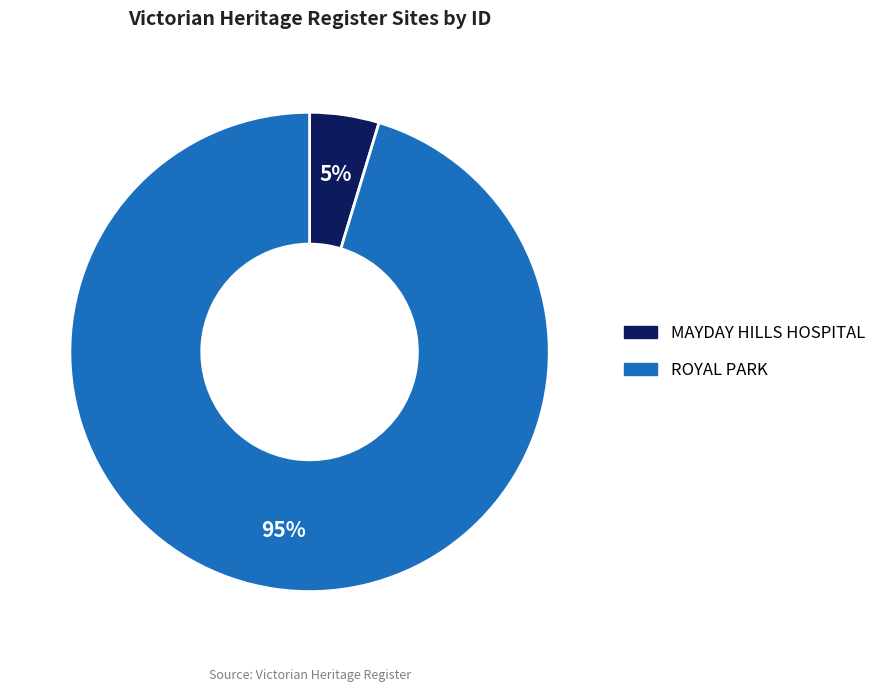

What is the majority slice?

ROYAL PARK